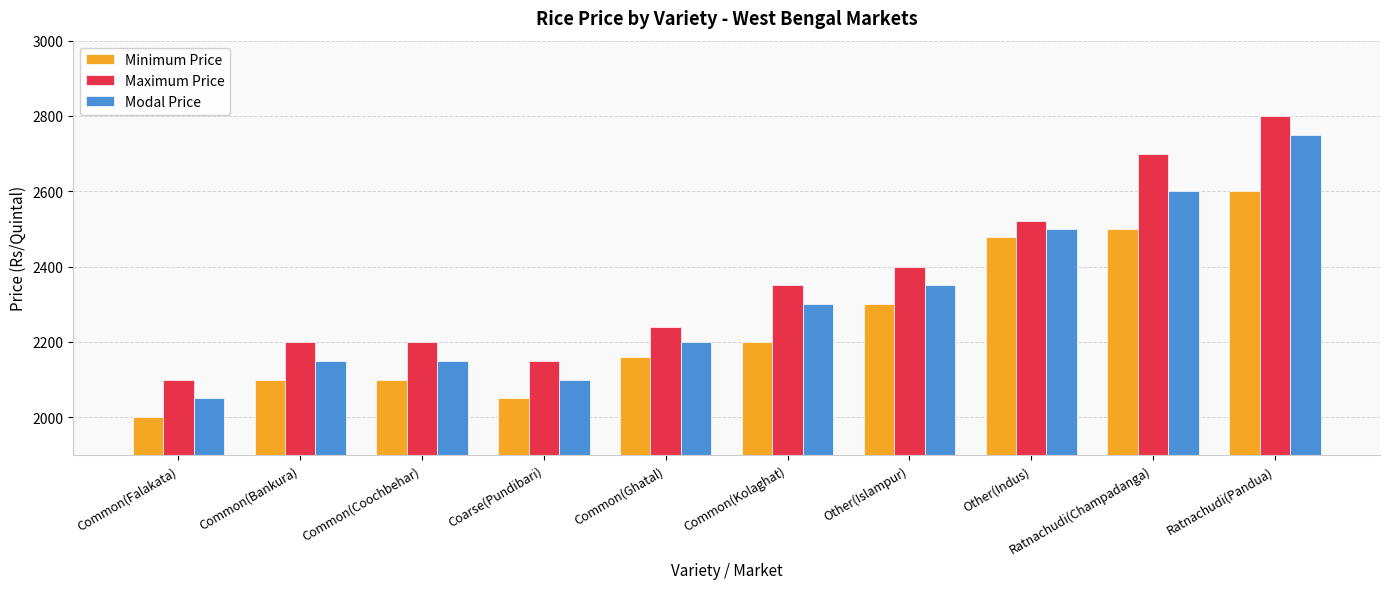

Count the number of categories in the chart.

10